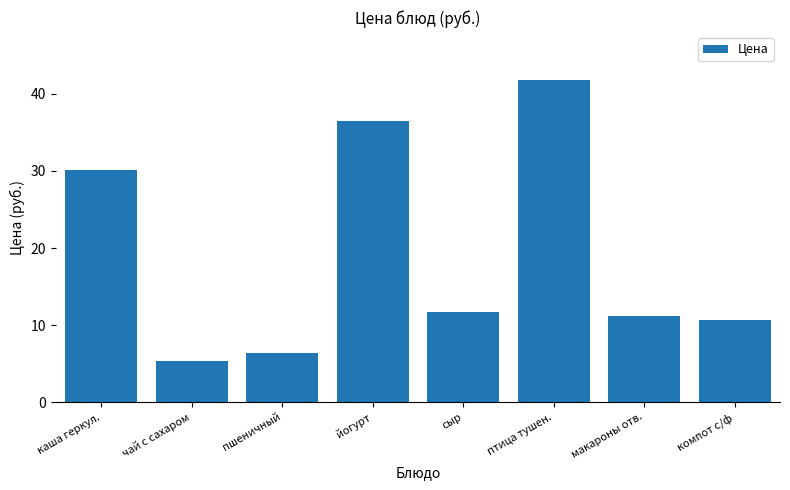

Reading right to left, transcribe all the data shown in this chart.

10.7	11.2	41.8	11.7	36.5	6.4	5.3	30.1